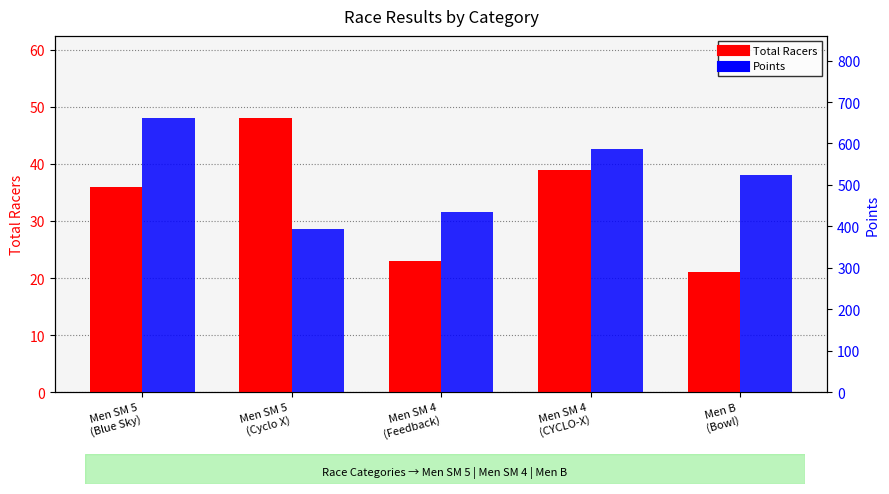

Is it true that Total Racers equals 84.9 at Men SM 5
(Cyclo X)?

False